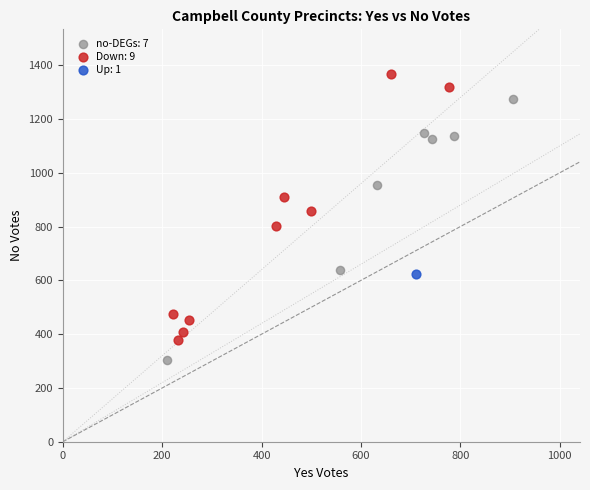

What are all the series names shown in the legend?

no-DEGs: 7, Down: 9, Up: 1